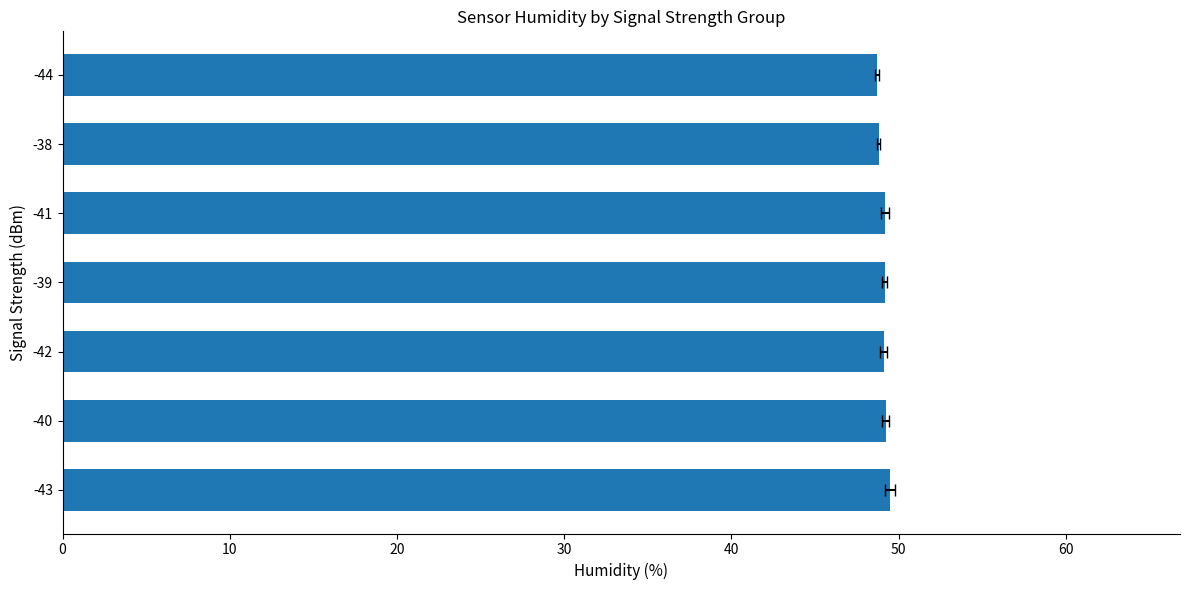

Reading left to right, what are all the values shown in this chart?

49.5	49.2	49.1	49.2	49.2	48.8	48.7